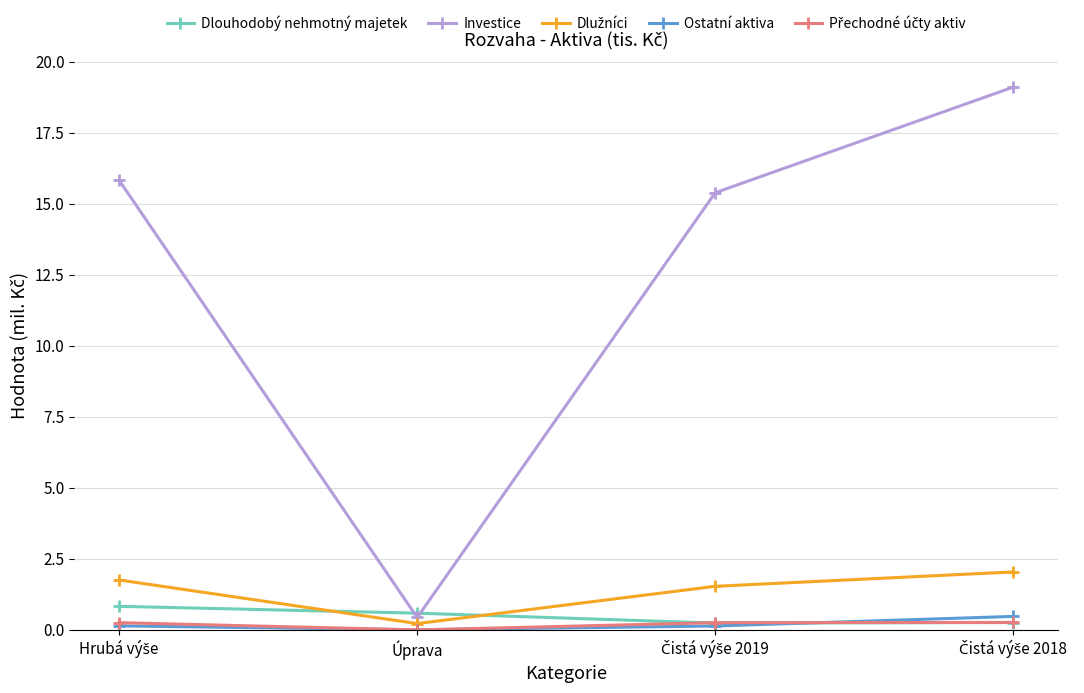

Which series has the largest total across all categories?

Investice